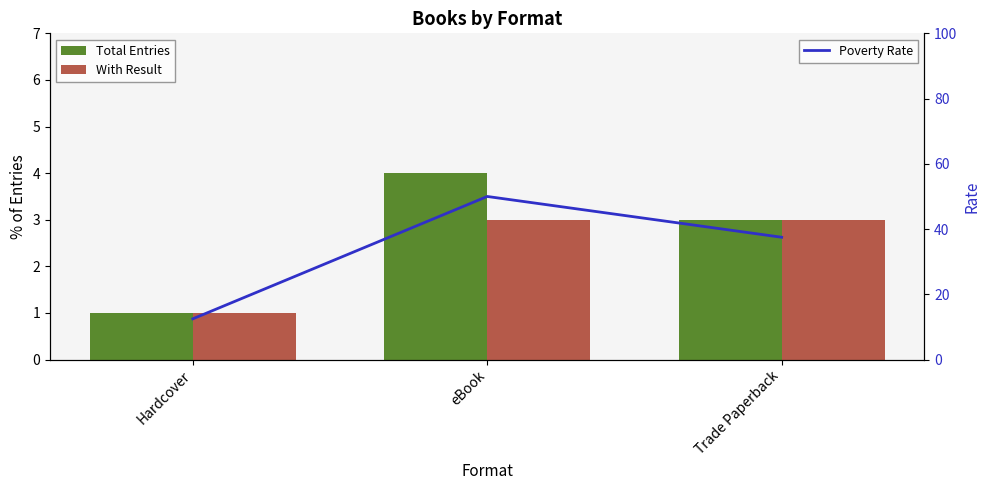

What is the minimum value for Total Entries?

1.0